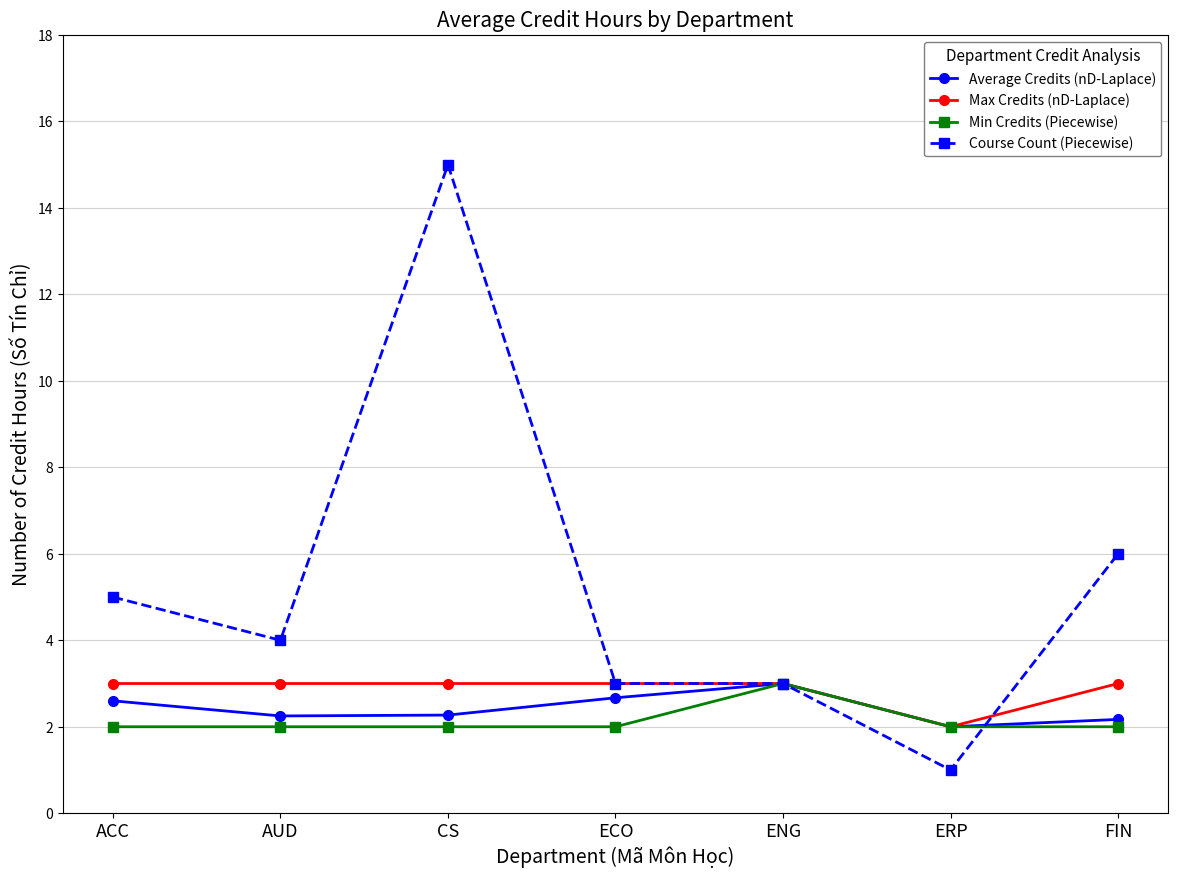

What is the total value across all series at ERP?

7.0